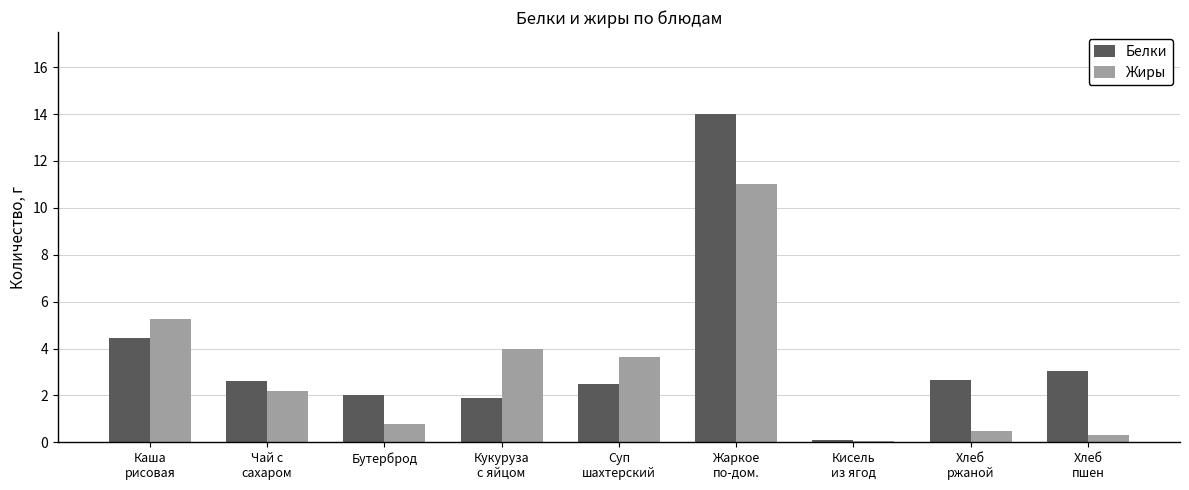

Which series changed the most between Бутерброд and Хлеб
ржаной?

Белки